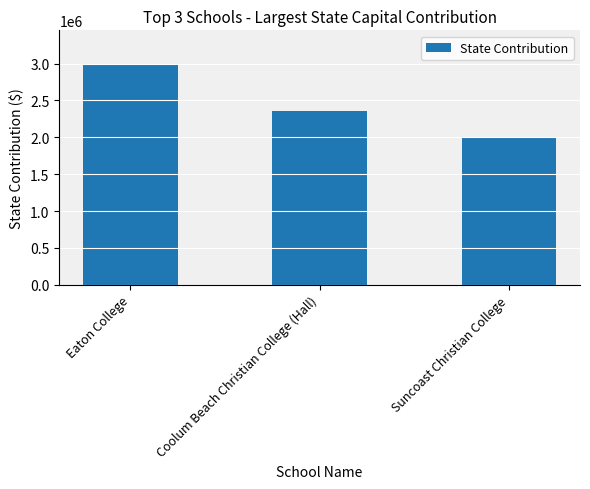

Reading right to left, extract all data points from this chart.

2000000	2360000	3000000